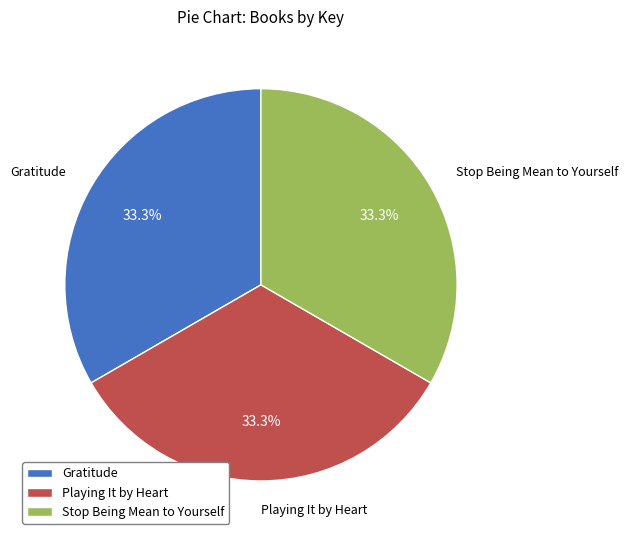

Does Playing It by Heart account for over 50% of the chart?

No